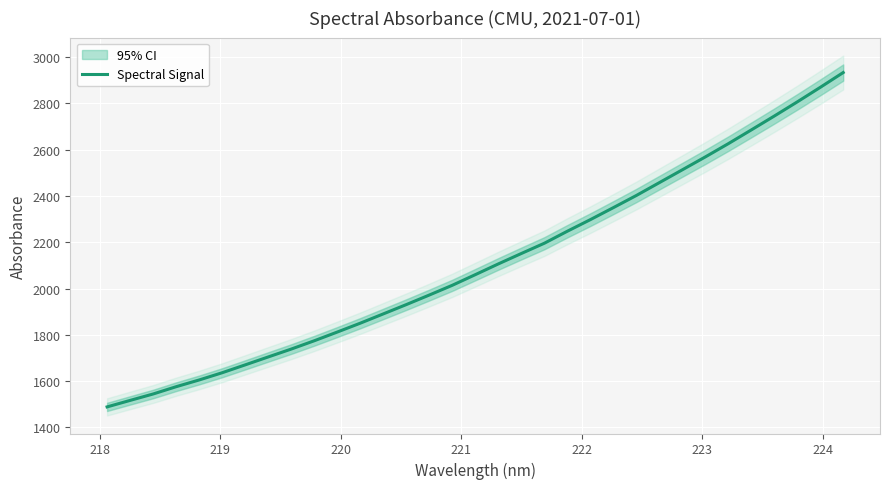

What is the minimum value for Spectral Signal?

1488.7